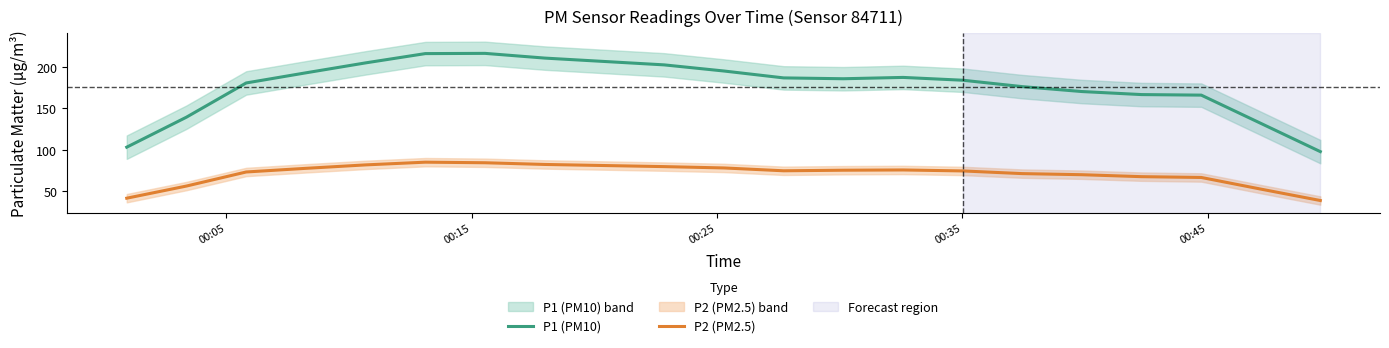

What is the difference between the maximum and minimum values in the P2 (PM2.5) series?

46.2